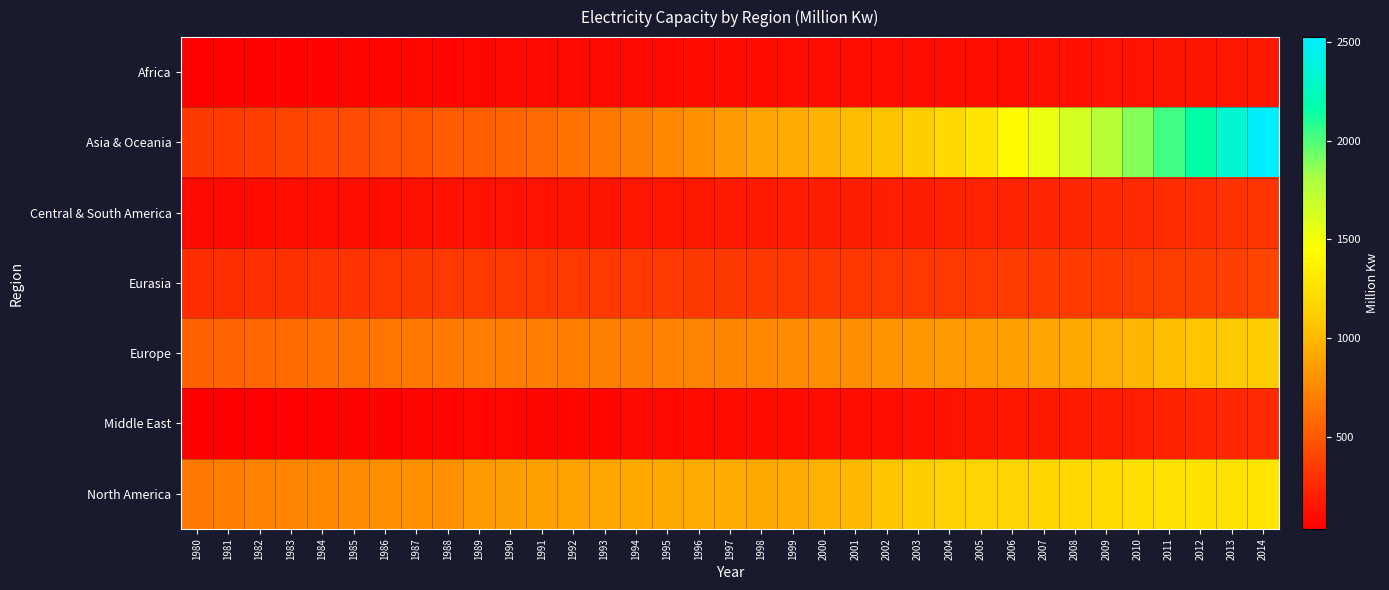

At which category does the chart reach its minimum across all series?

1980